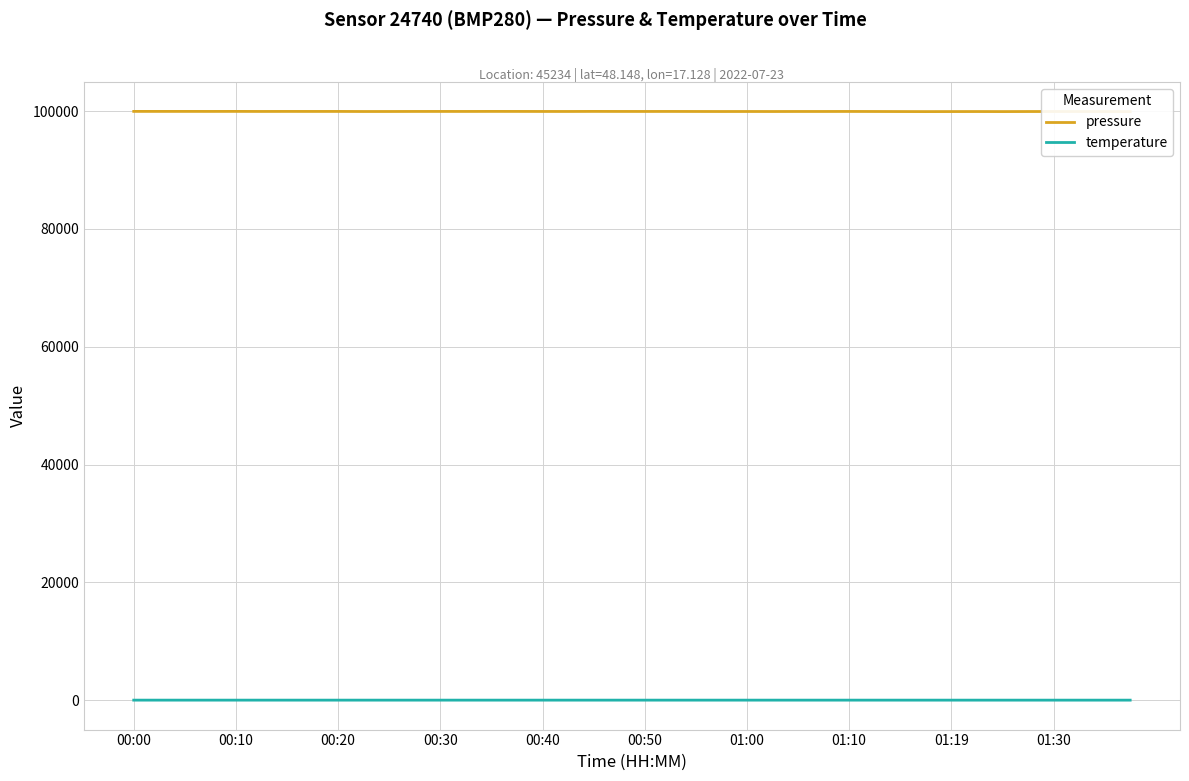

At which category does temperature reach its first local valley?

13